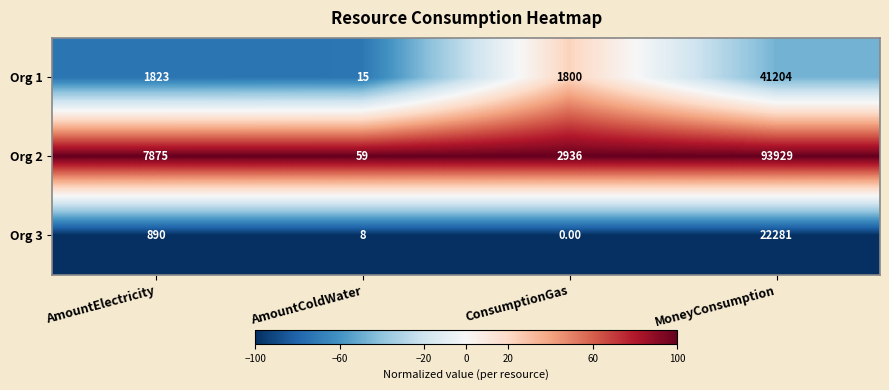

Between ConsumptionGas and MoneyConsumption, which series saw the biggest shift?

Org 2